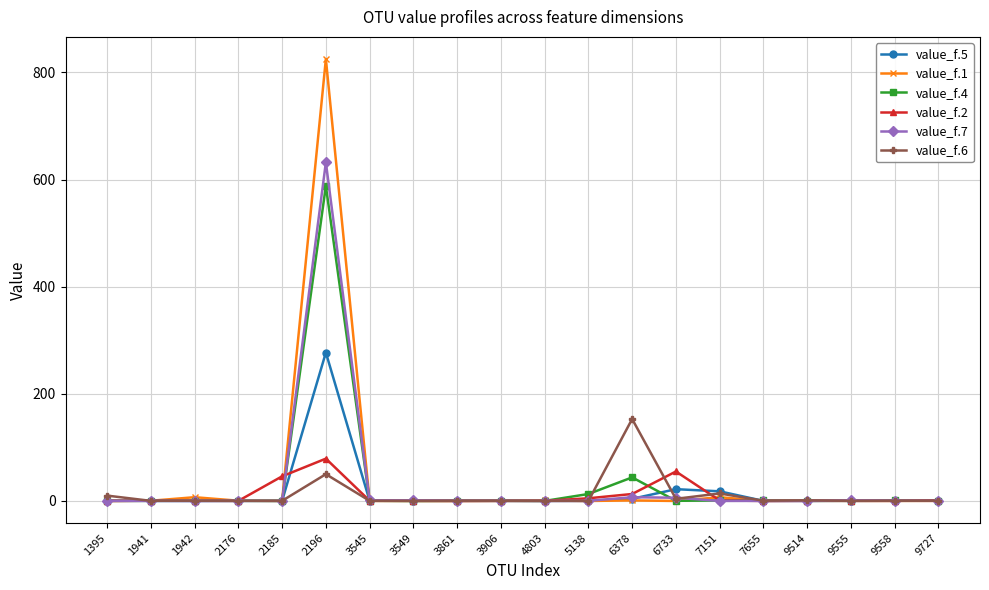

How many lines are shown in the chart?

6